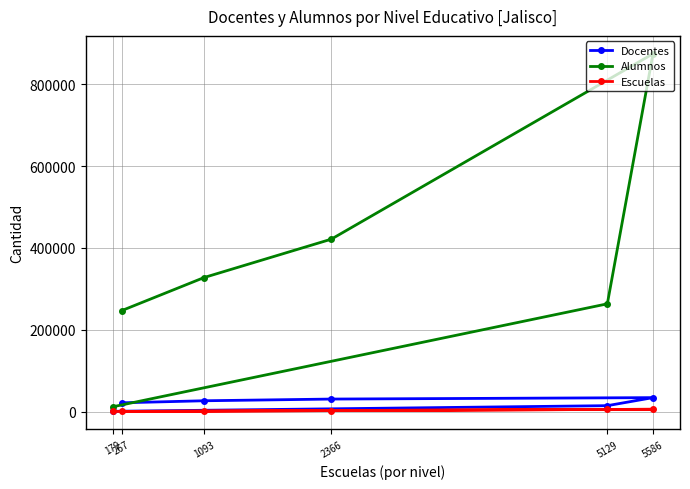

What is the value of the Docentes point at the 1st from the left?

585